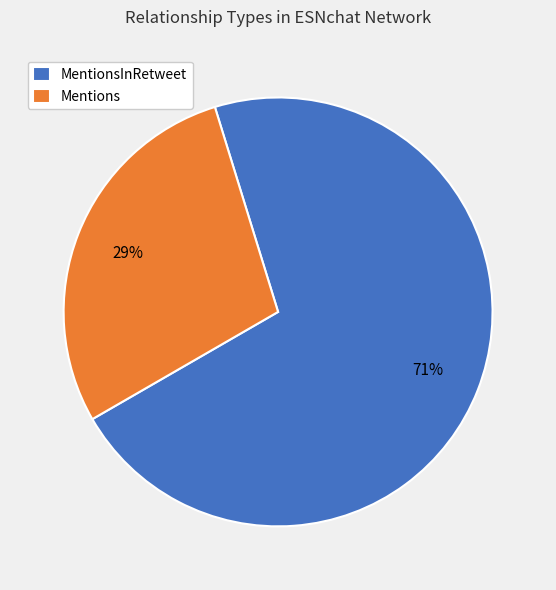

To the nearest percent, what percentage of the pie is Mentions?

29%